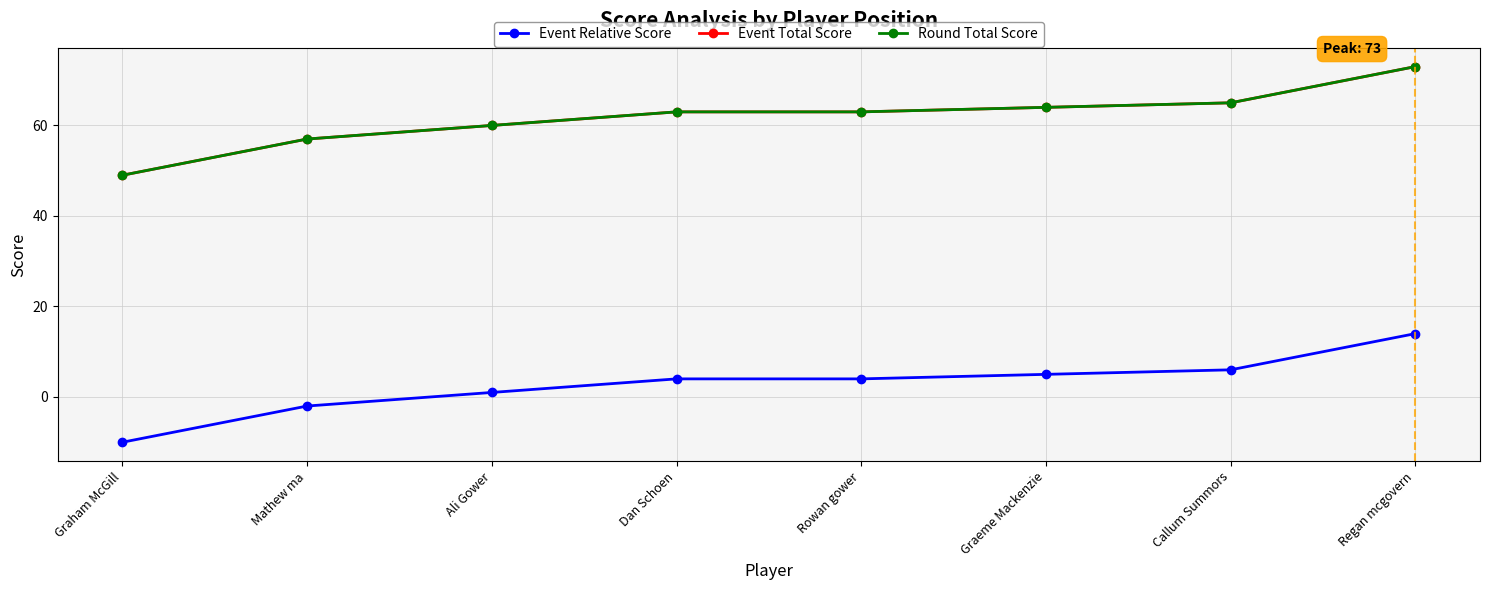

What is the approximate value of Event Total Score at Rowan gower, to the nearest 10?

60